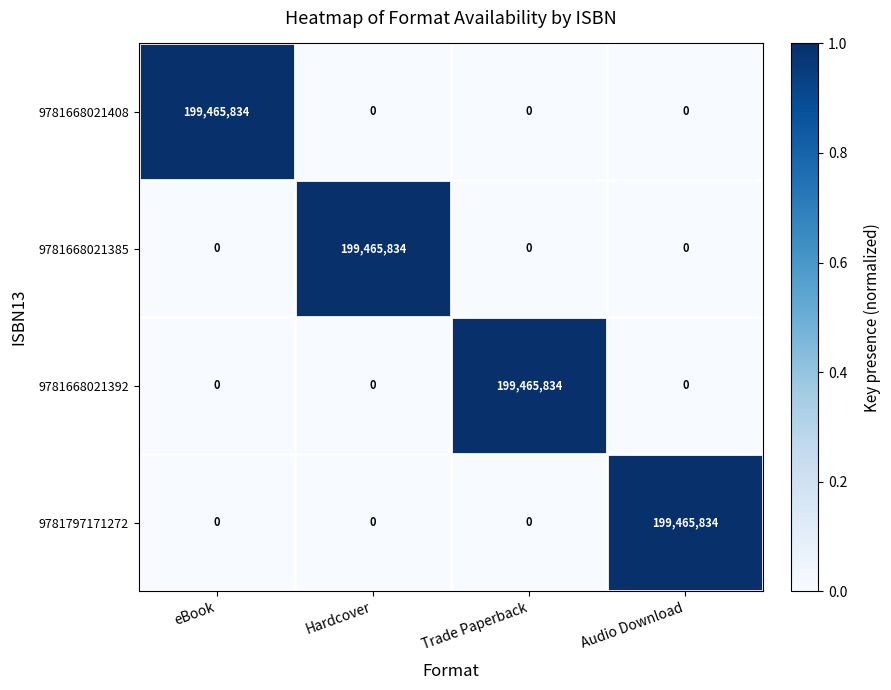

What is the difference between the maximum and minimum values in the 9781668021408 series?

199465834